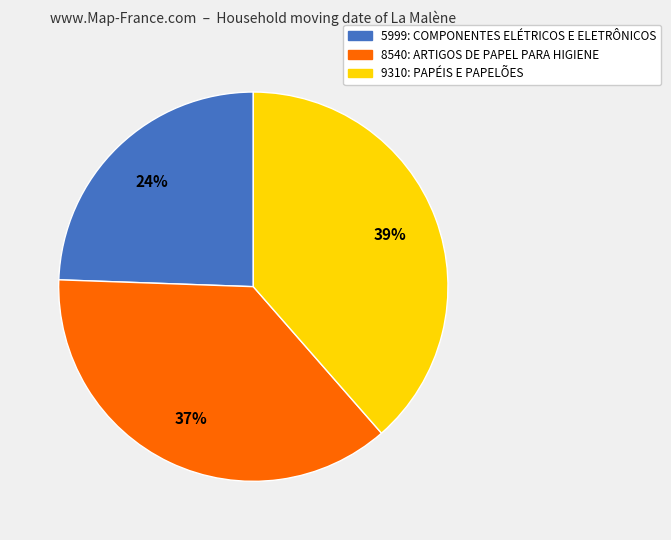

To the nearest percent, what is the average slice percentage?

33%